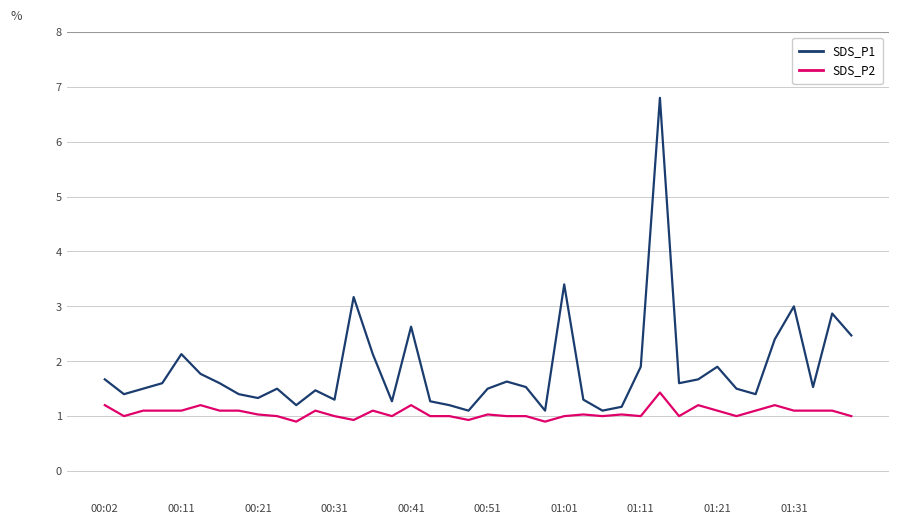

What is the minimum value shown in the chart?

0.9